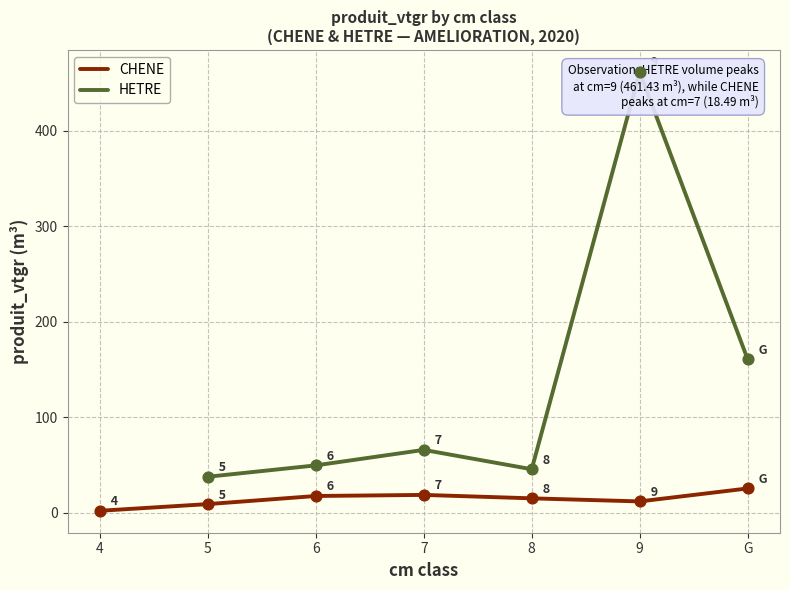

Between G and 4, which is larger?

G